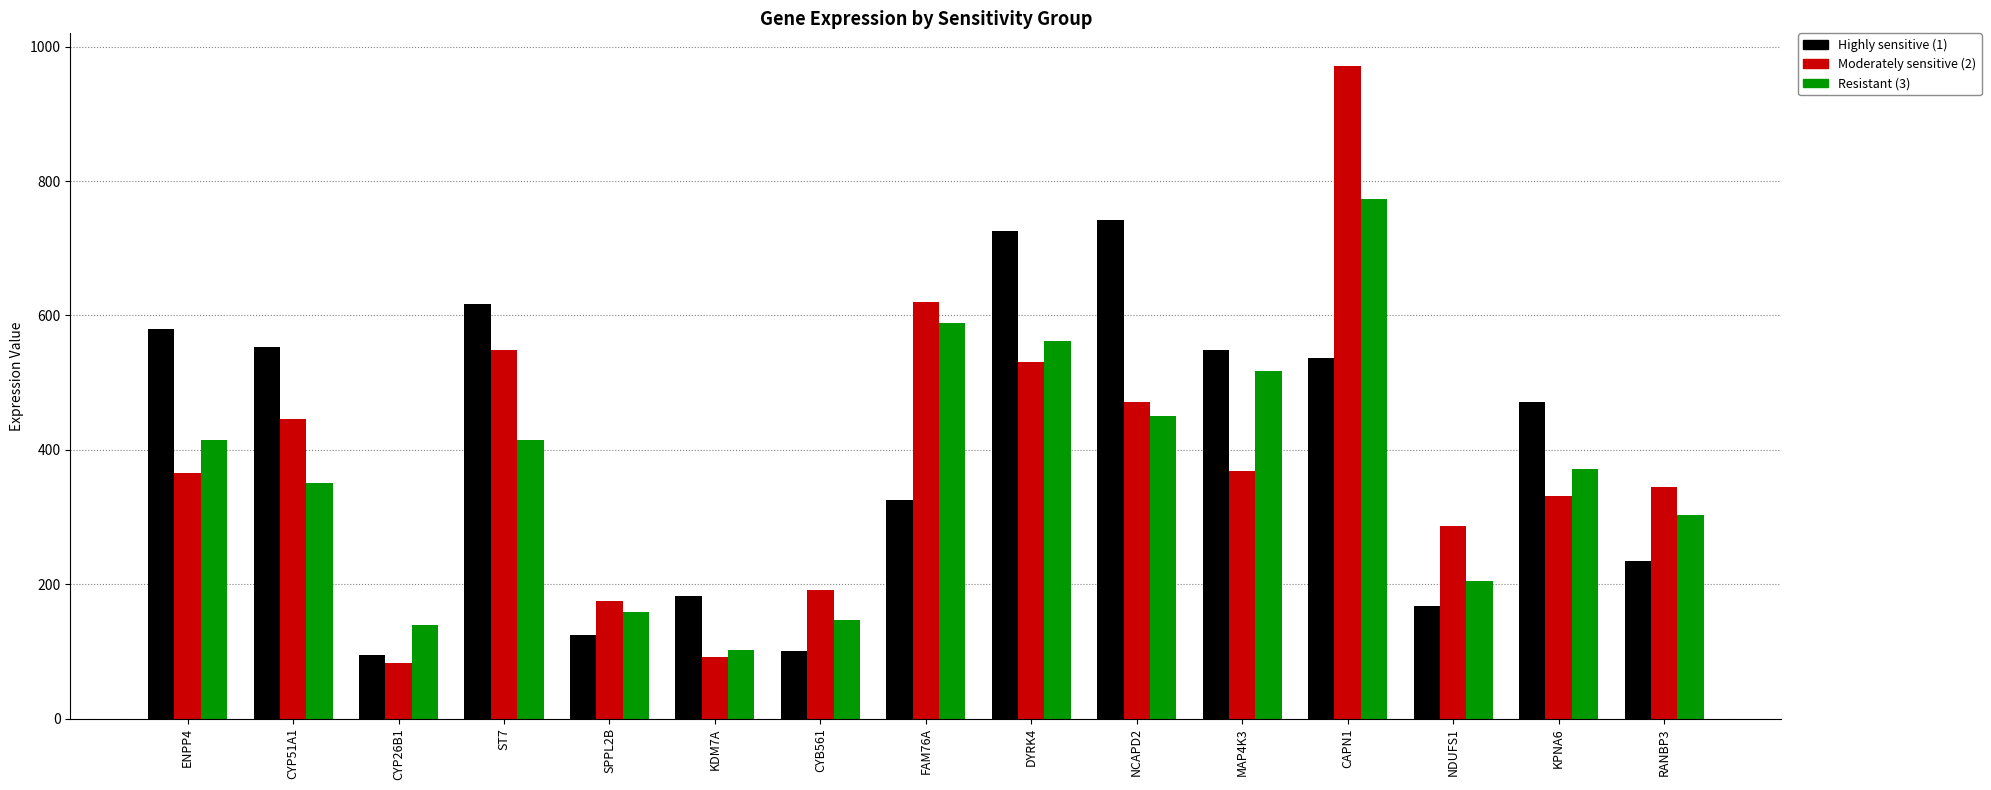

What is the sum of the Resistant (3) values at KPNA6 and NDUFS1?

576.0